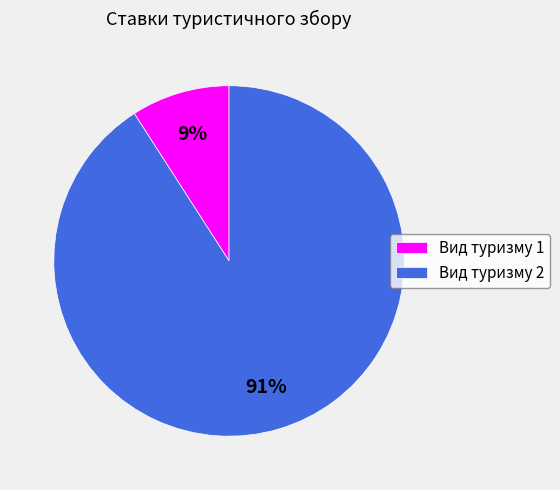

True or false: Вид туризму 1 accounts for 9% of the total.

True